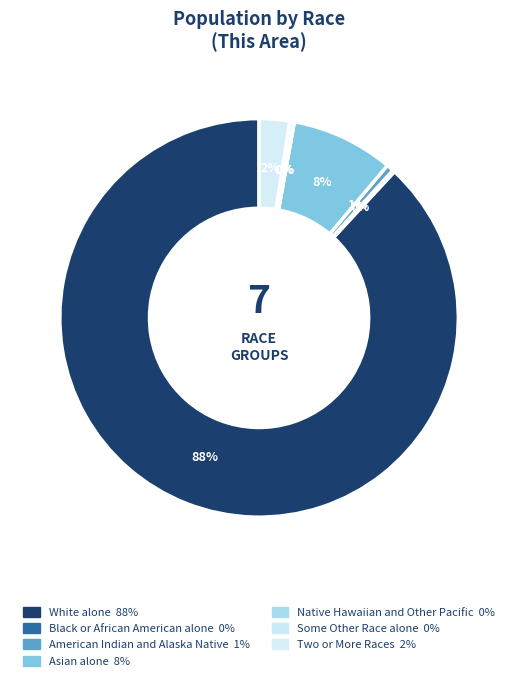

The White alone slice represents 82% of the pie. True or false?

False